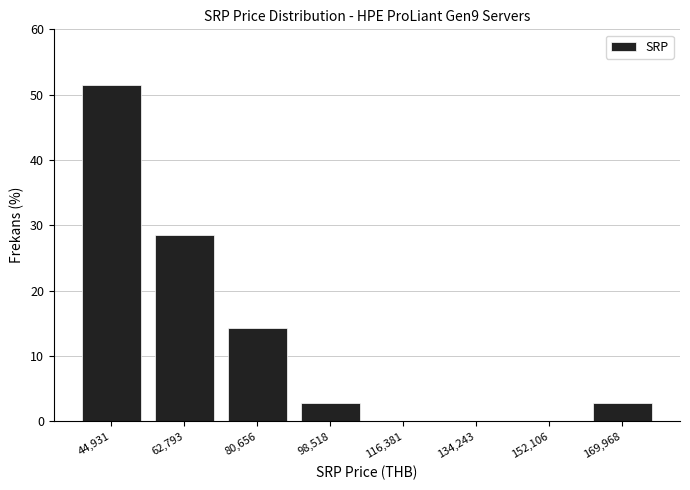

Reading left to right, list every bar in this chart as the range it spans on the x-axis followed by its height. Neither the bar edges nor the heights are printed on the chart, so give them approximately, as read against the axes.

36000 to 54000: 51
54000 to 72000: 29
72000 to 90000: 14
90000 to 108000: 3
108000 to 126000: 0
126000 to 144000: 0
144000 to 162000: 0
162000 to 178000: 3